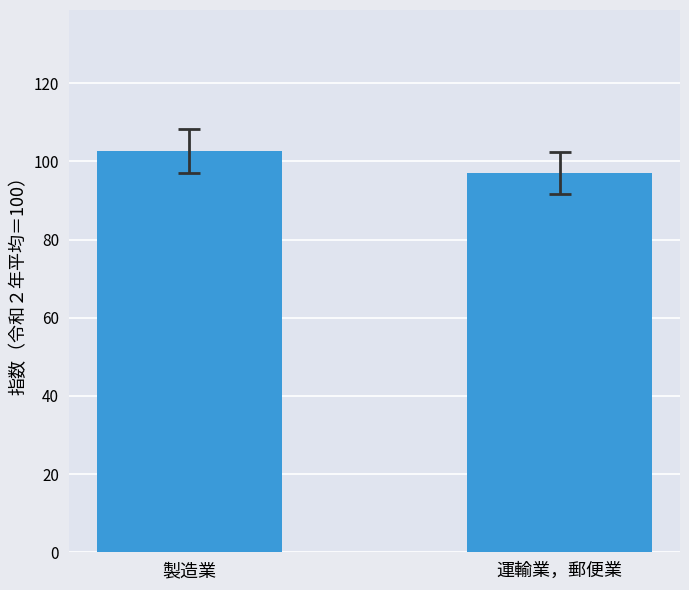

Is it true that the value at 運輸業，郵便業 is 97.1?

True